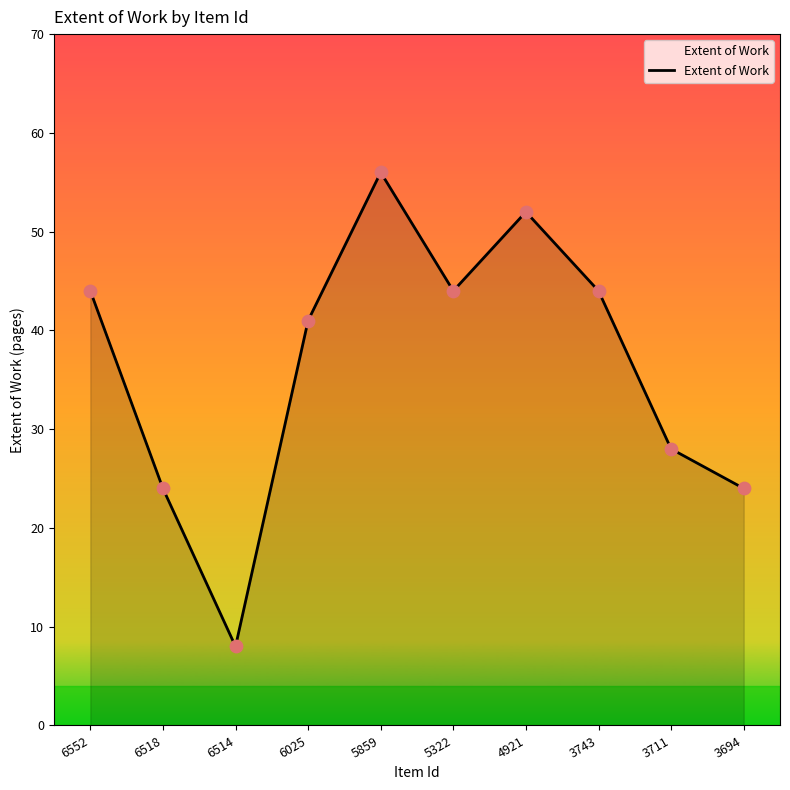

What is the ratio of the value at 6518 to the value at 4921?

0.5